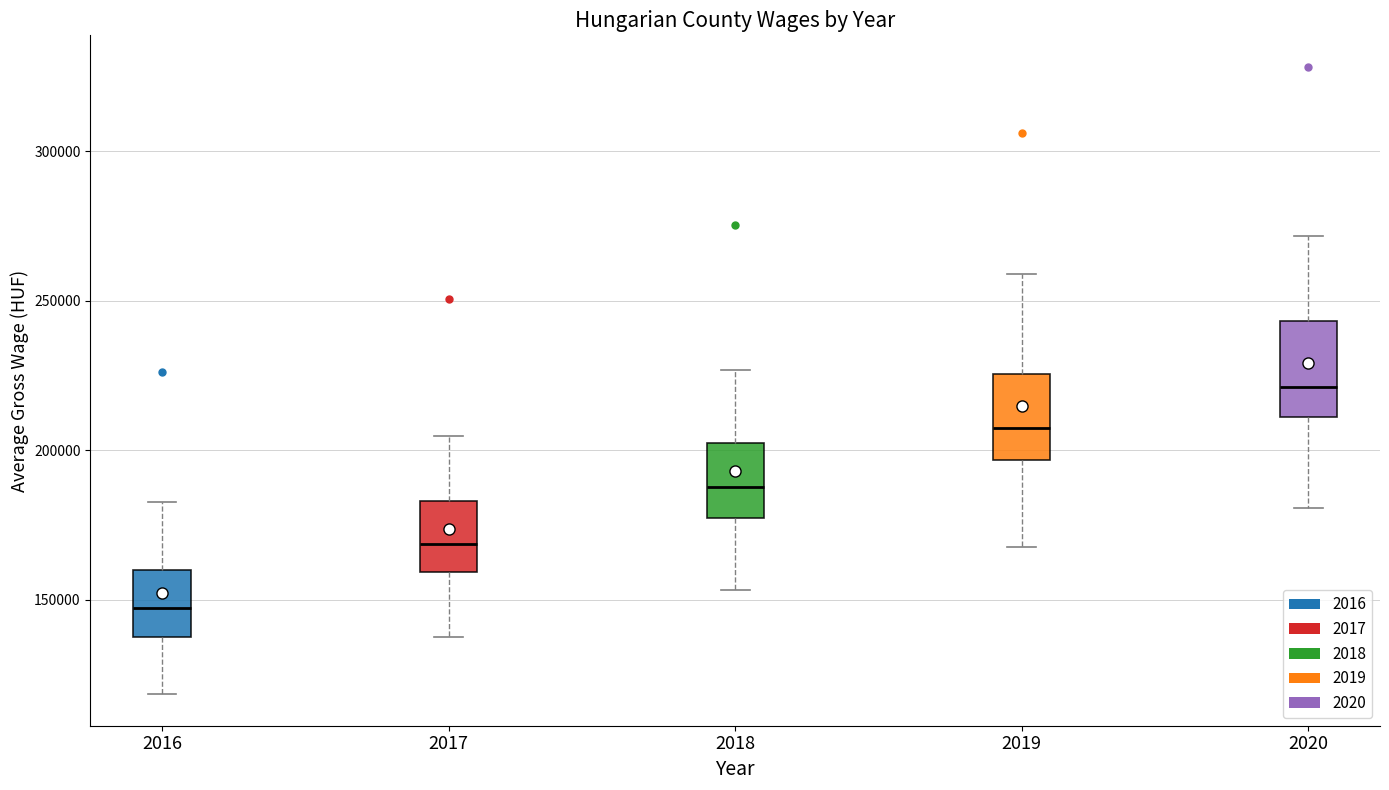

Reading left to right, transcribe this box plot: for each box, give where its median line is, the range the box spans, and where its two whiskers end, as read against the y-axis. The values are not printed on the chart, so give them approximately, as read against the axis.

2016: median 145000, box 135000 to 160000, whiskers 120000 to 185000
2017: median 170000, box 160000 to 185000, whiskers 140000 to 205000
2018: median 190000, box 180000 to 205000, whiskers 155000 to 225000
2019: median 205000, box 195000 to 225000, whiskers 170000 to 260000
2020: median 220000, box 210000 to 245000, whiskers 180000 to 270000